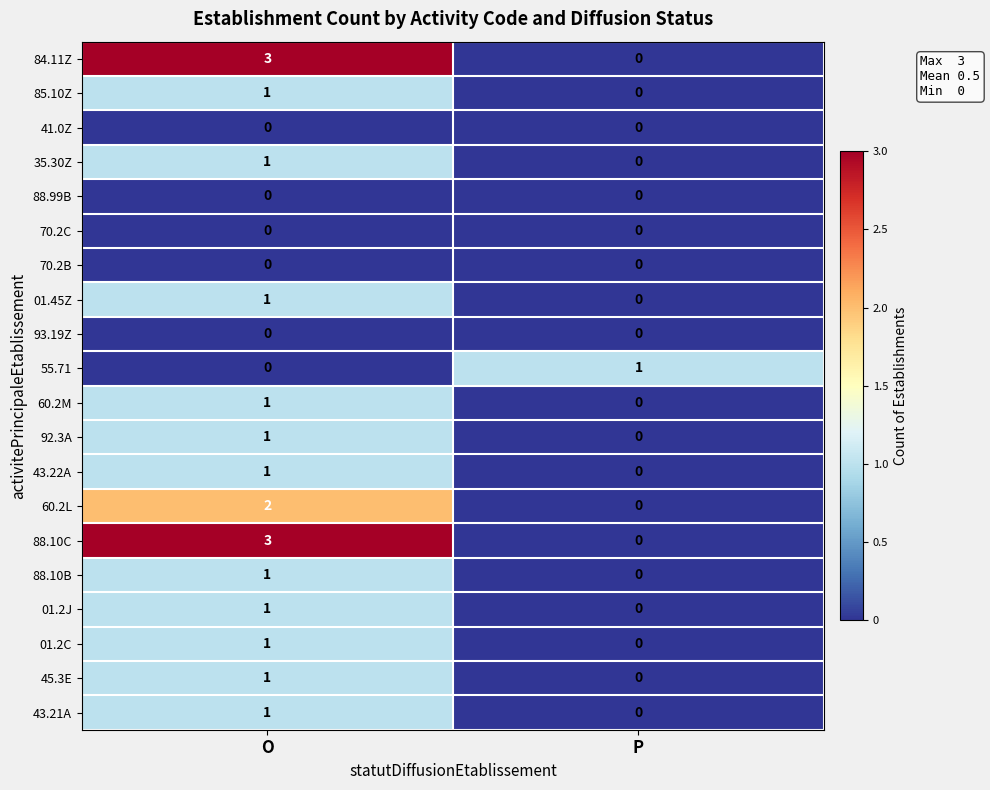

At which label is 43.22A closest to 0?

P